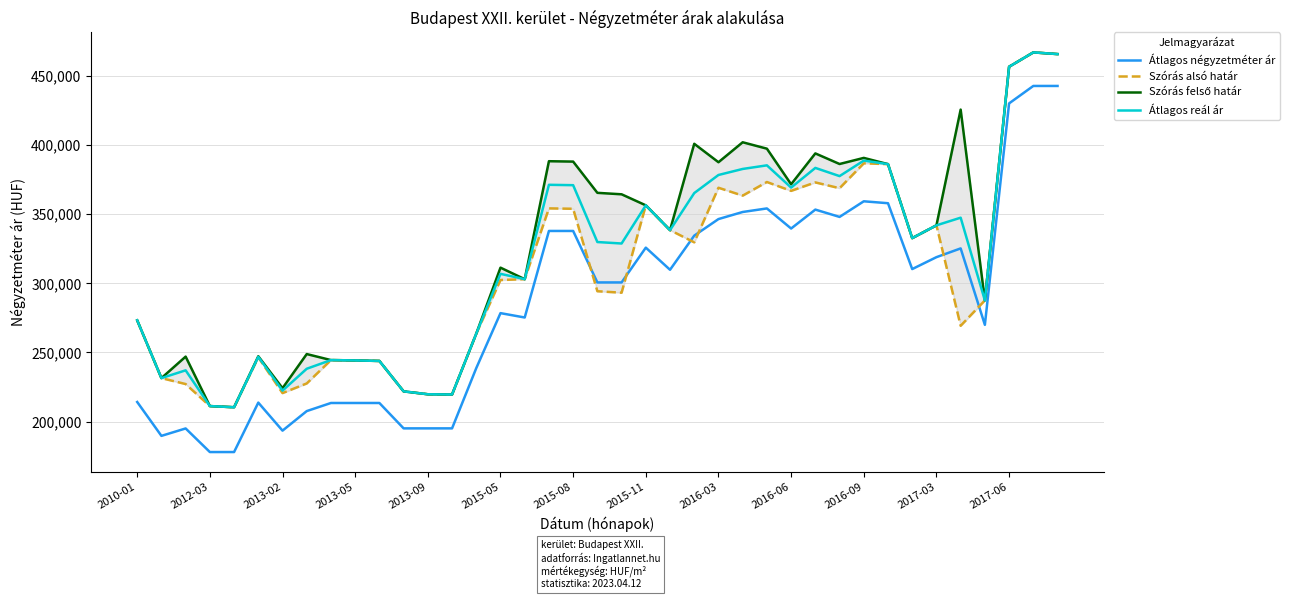

What is the maximum value for Átlagos négyzetméter ár?

442857